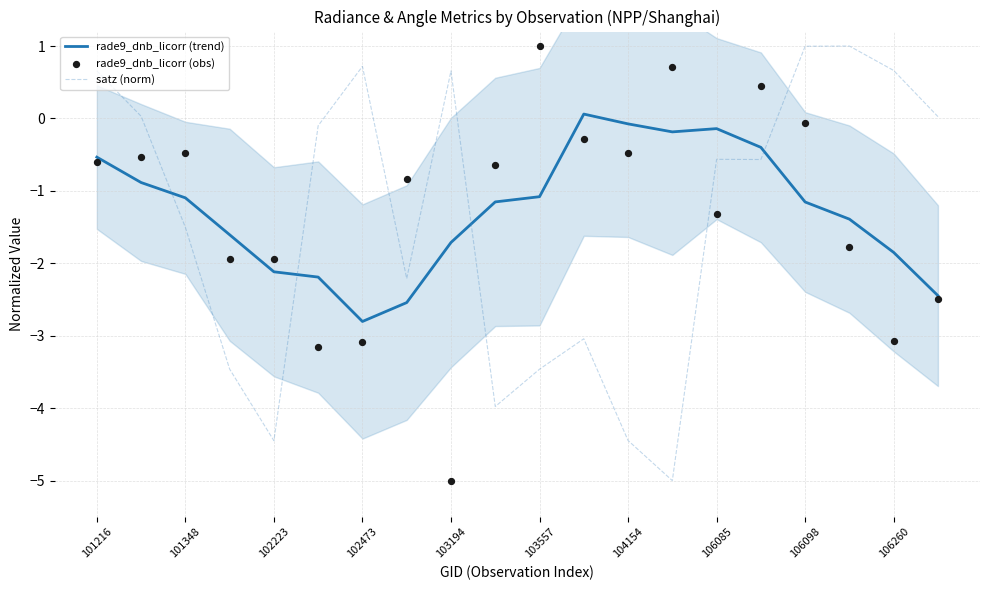

At how many categories does at least one series exceed 0?

12